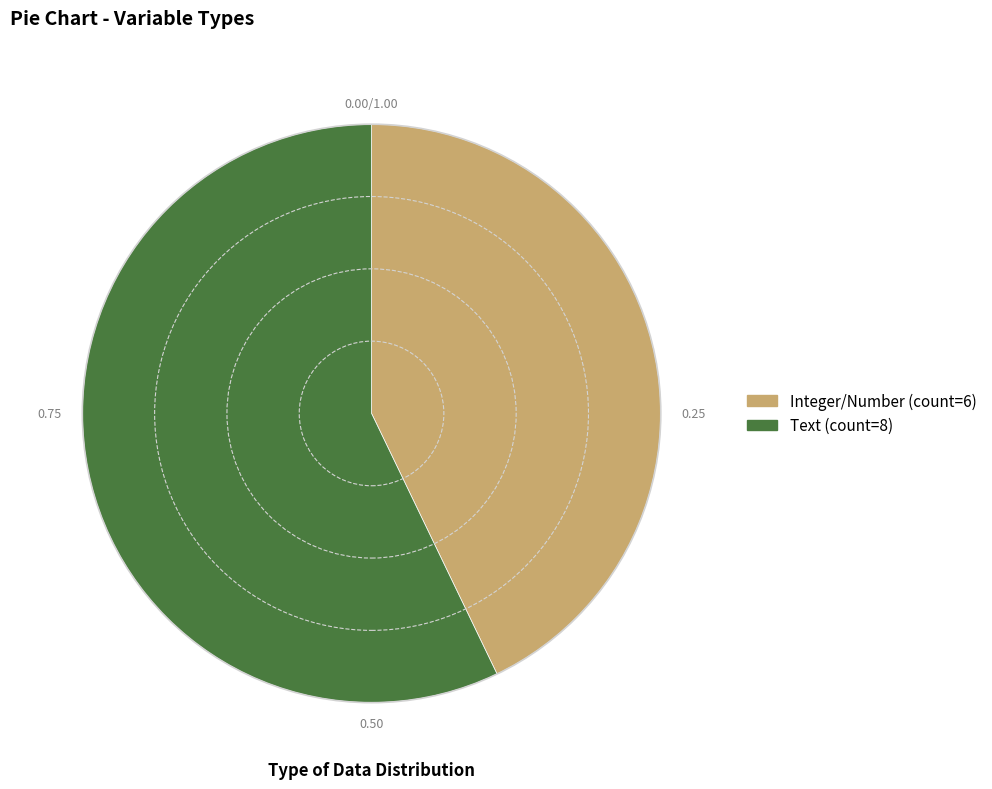

True or false: Integer/Number accounts for 31% of the total.

False